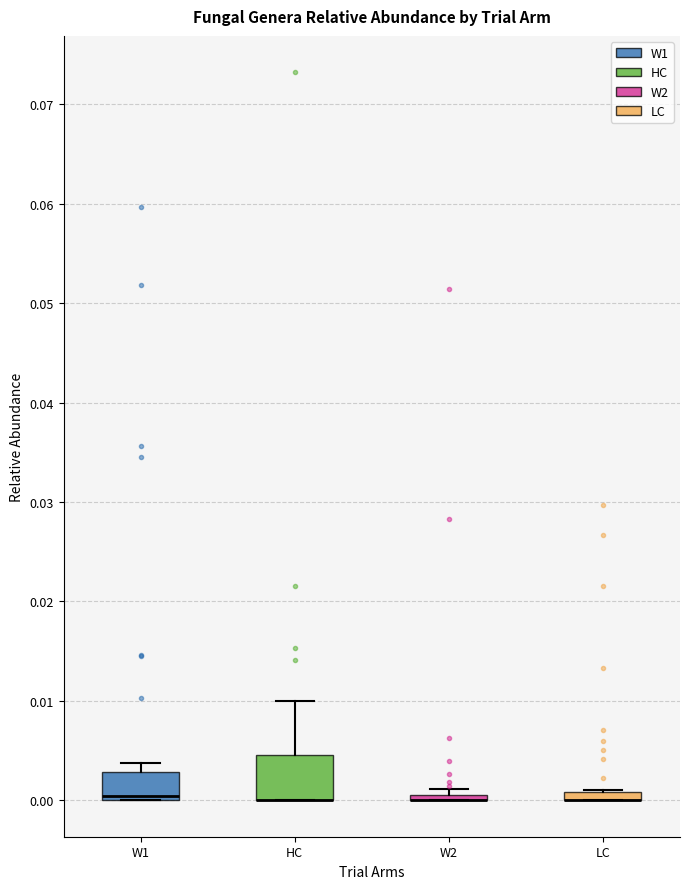

Which box is the tallest, from its lower edge to its upper edge?

HC